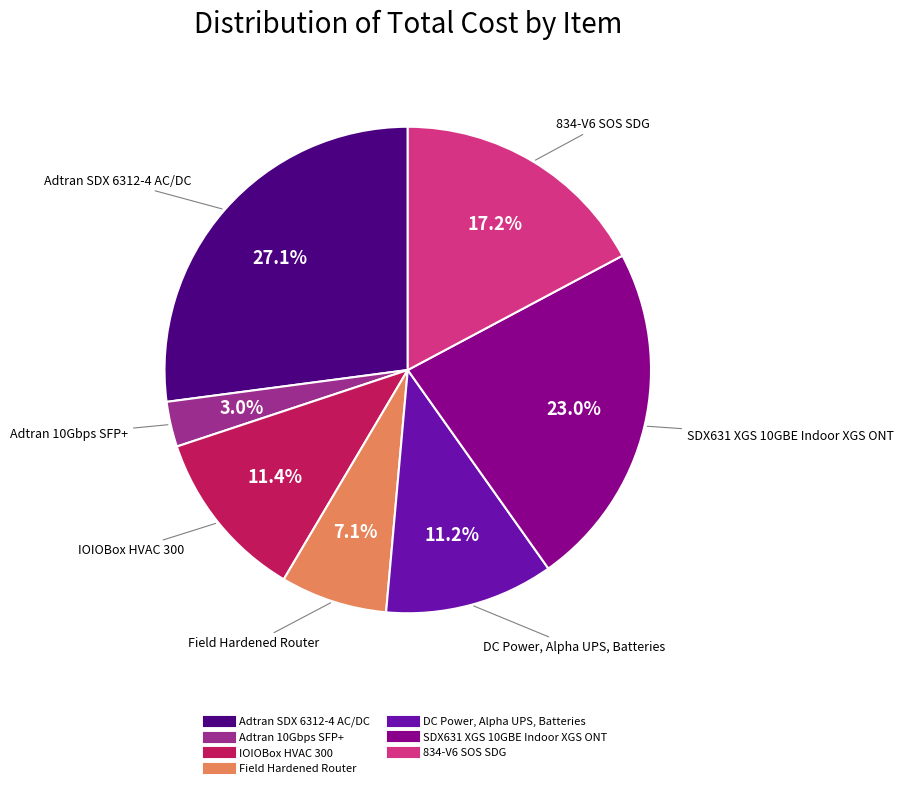

To the nearest percent, what is the combined percentage of Field Hardened Router and 834-V6 SOS SDG?

24%